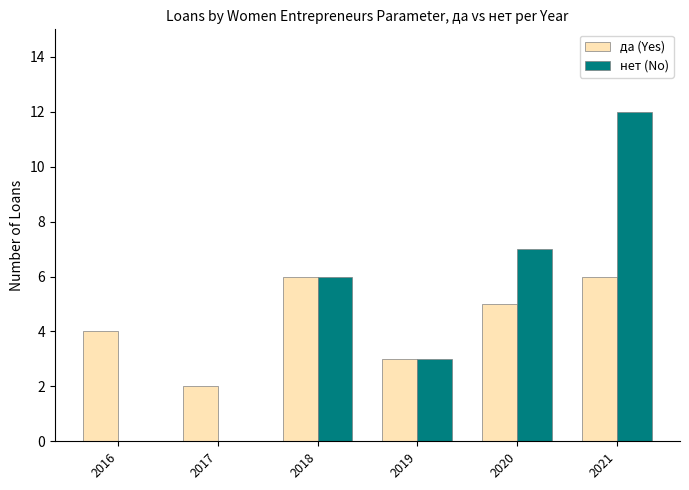

Read the нет (No) value at 2018.

6